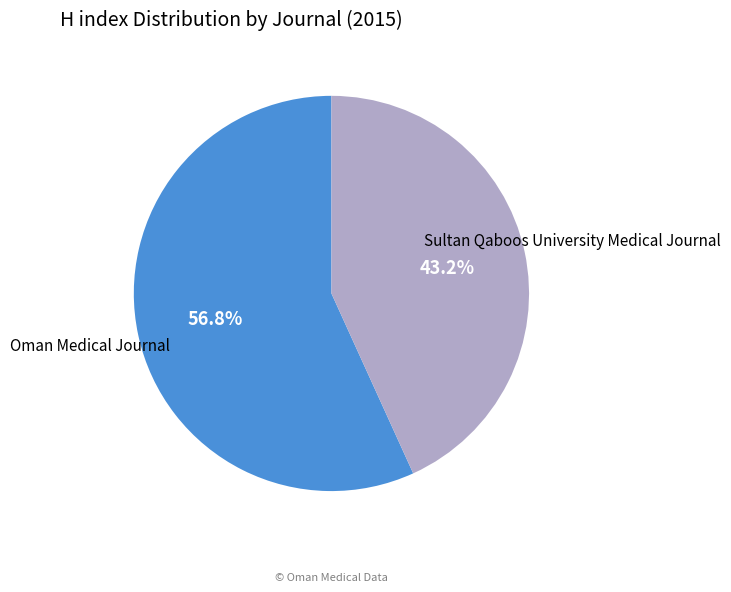

Which category has the biggest portion of the pie?

Oman Medical Journal